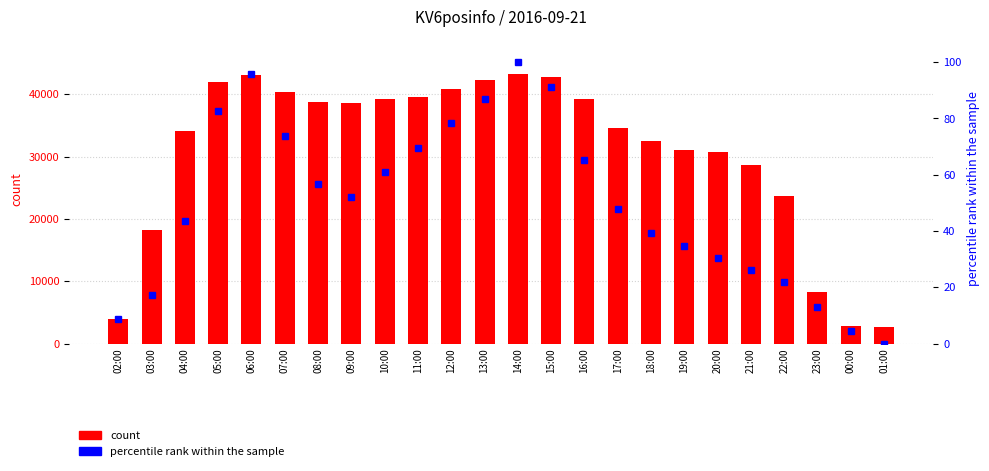

What is the sum of the count values at 05:00 and 02:00?

45986.0